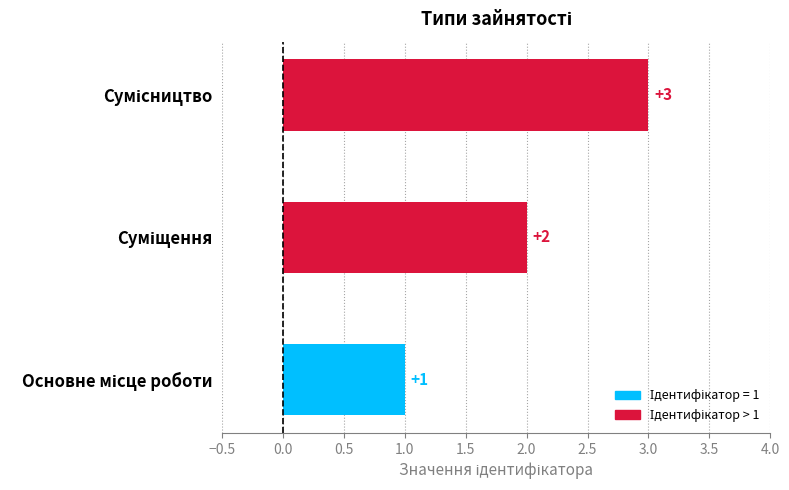

What is the maximum value shown in the chart?

3